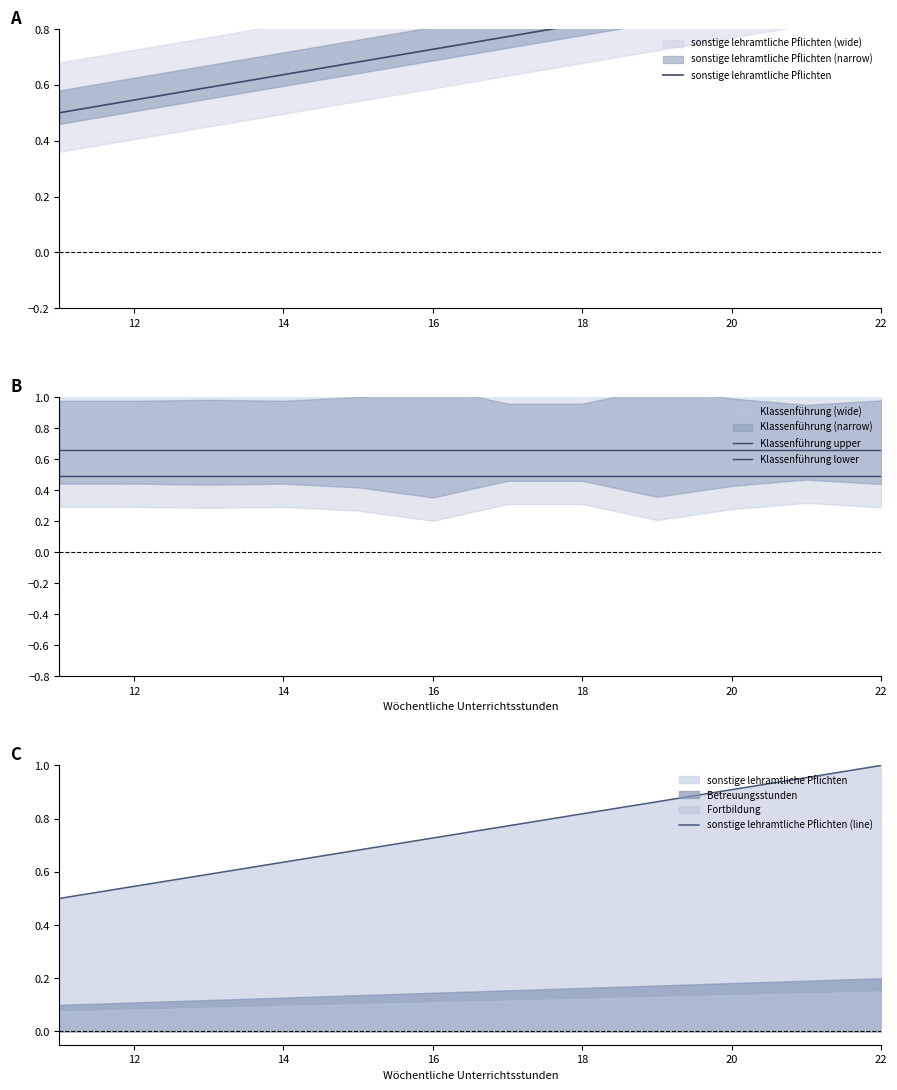

What is the highest value of the sonstige lehramtliche Pflichten series?

1.0